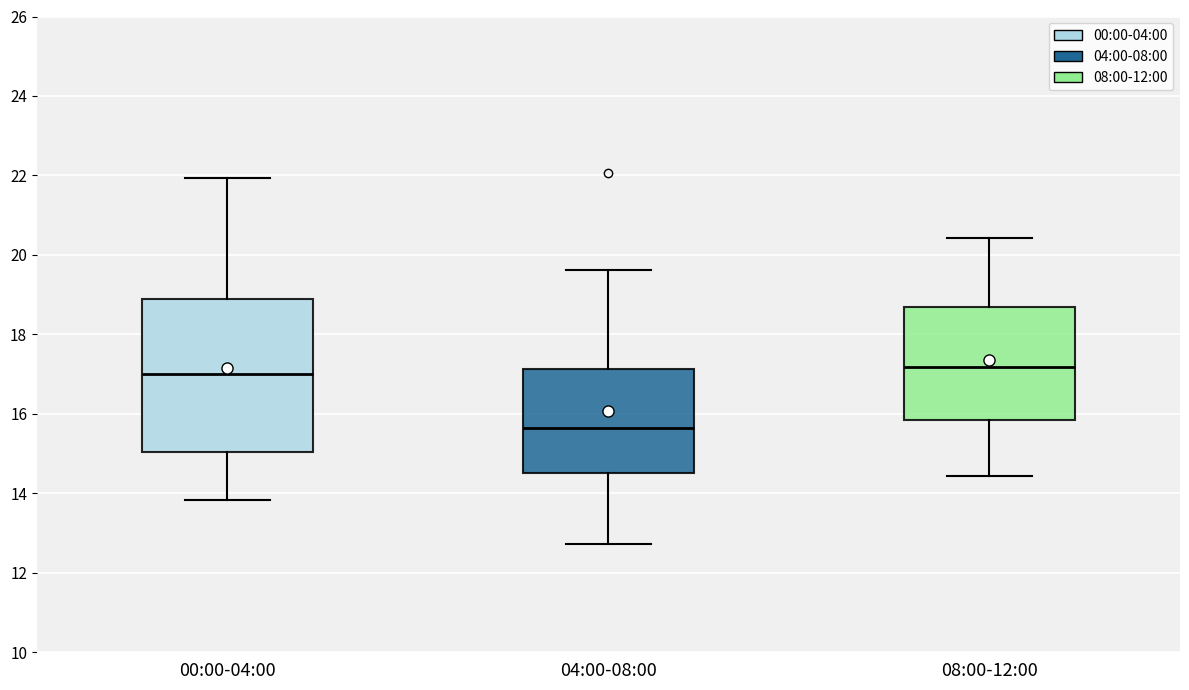

Reading left to right, transcribe this box plot: for each box, give where its median line is, the range the box spans, and where its two whiskers end, as read against the y-axis. The values are not printed on the chart, so give them approximately, as read against the axis.

00:00-04:00: median 17.0, box 15.0 to 18.8, whiskers 13.8 to 22.0
04:00-08:00: median 15.6, box 14.6 to 17.2, whiskers 12.8 to 19.6
08:00-12:00: median 17.2, box 15.8 to 18.6, whiskers 14.4 to 20.4